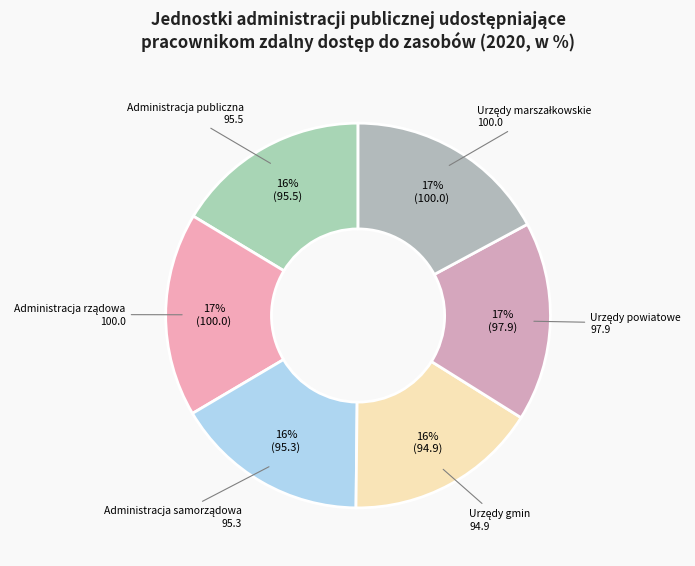

The Administracja publiczna slice represents 25% of the pie. True or false?

False